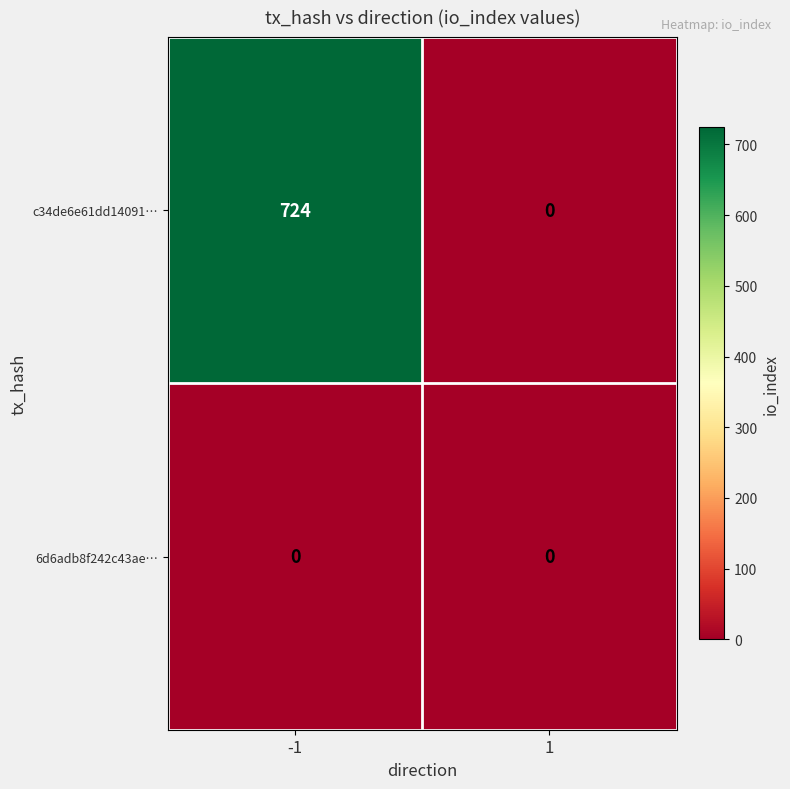

Which series has the largest total across all categories?

c34de6e61dd14091…